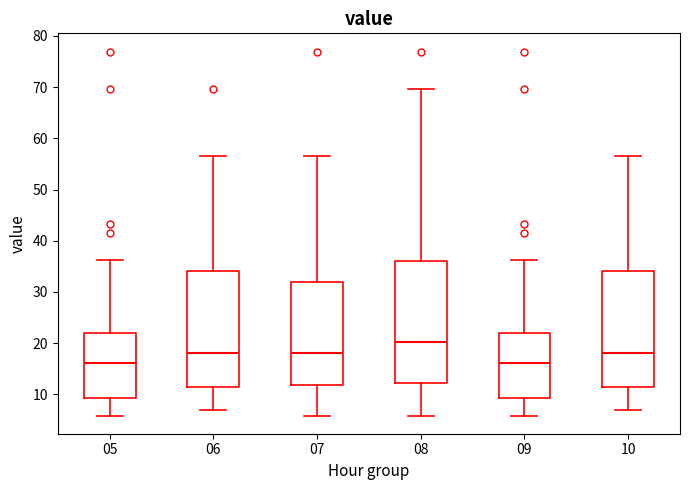

Where does the upper whisker of the box at x = 10 end on the y-axis? The values are not printed on the chart, so give them approximately, as read against the axis.

57